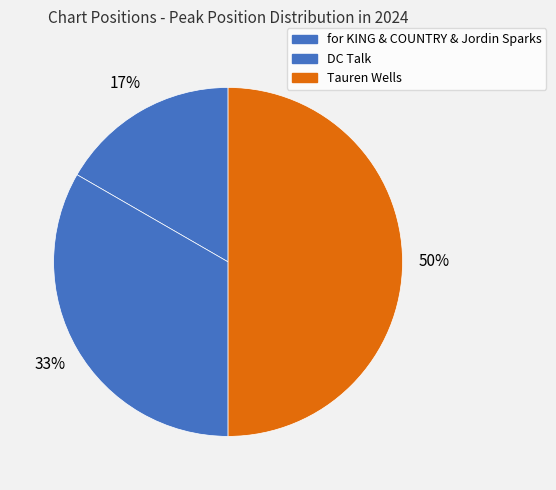

Rank the categories by value from lowest to highest.

for KING & COUNTRY & Jordin Sparks, DC Talk, Tauren Wells